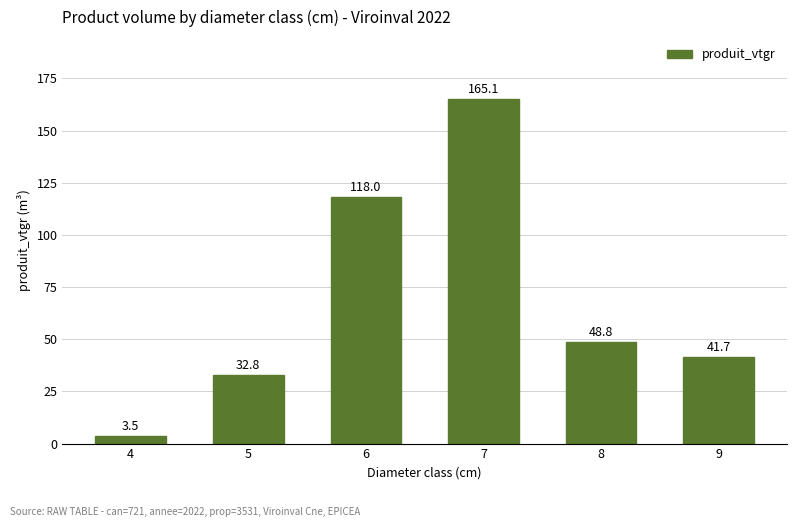

What is the difference between the values at 4 and 5?

29.2